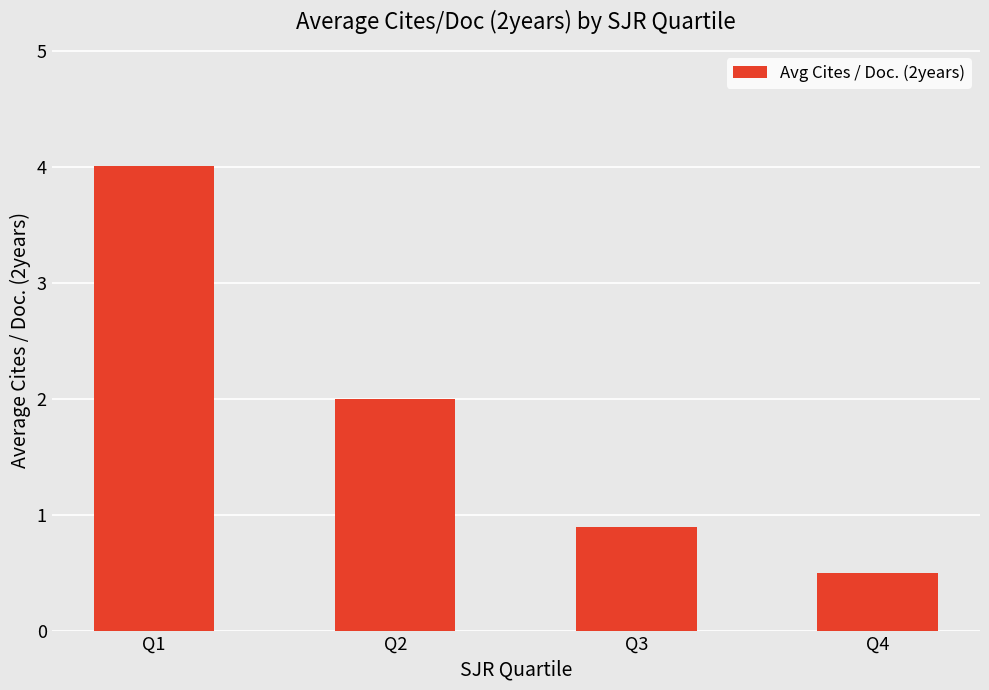

How many data points are less than 2?

2